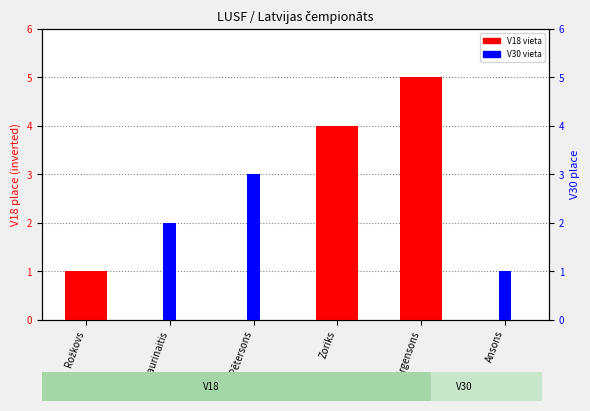

What is the label of the 2nd bar from the left?

Laurinaitis